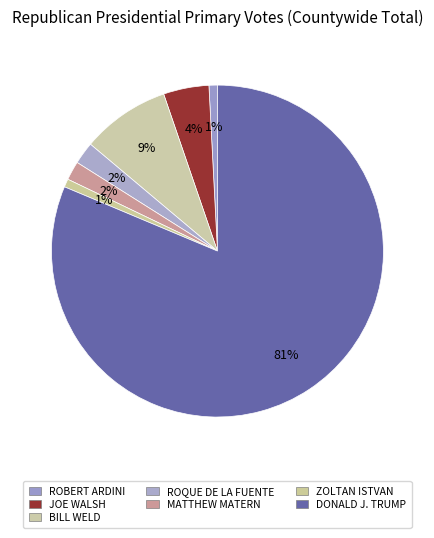

Which category has the smallest portion of the pie?

ZOLTAN ISTVAN